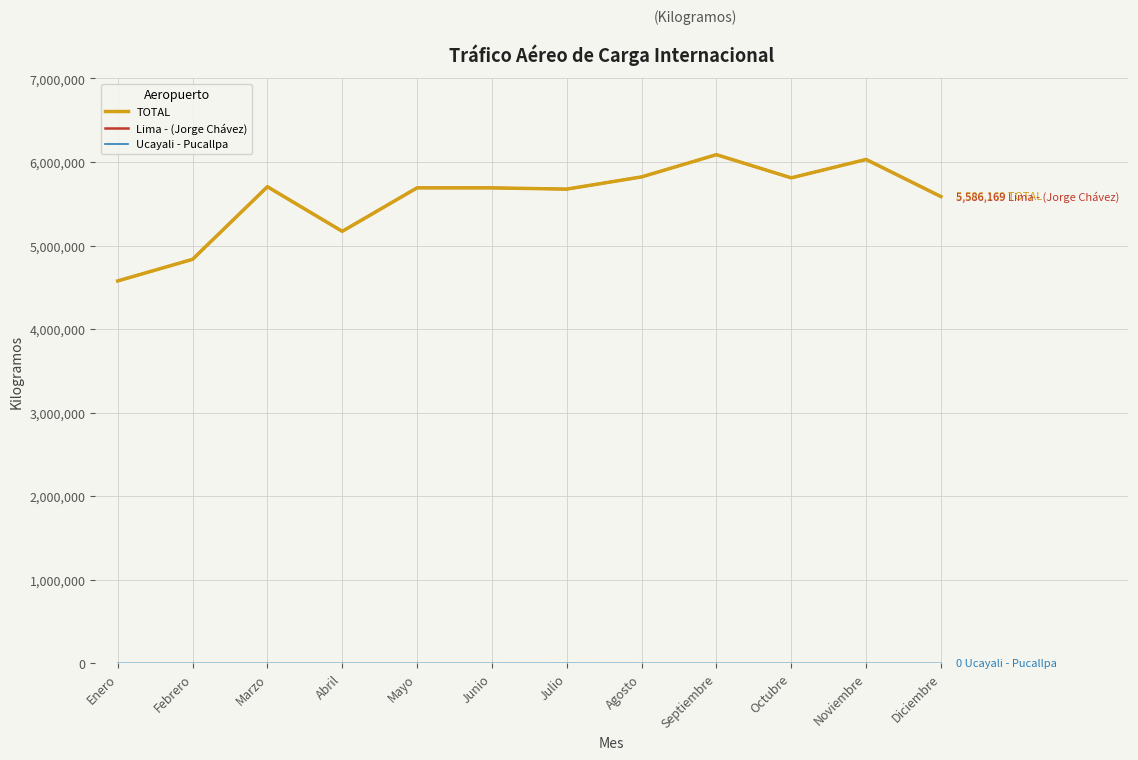

At which category does Lima - (Jorge Chávez) reach its first local valley?

Abril